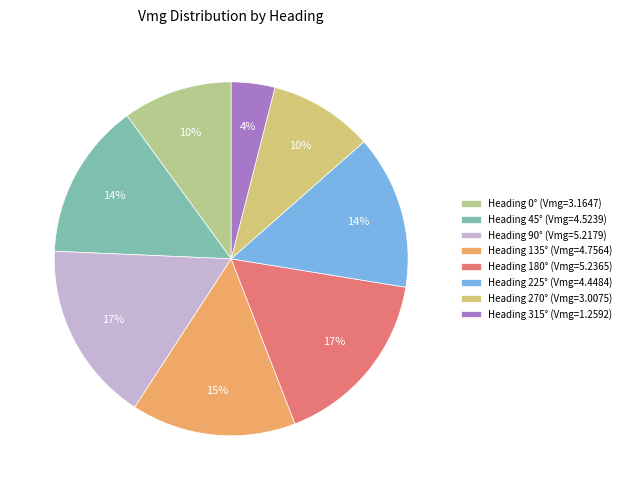

Count the number of slices in the pie.

8